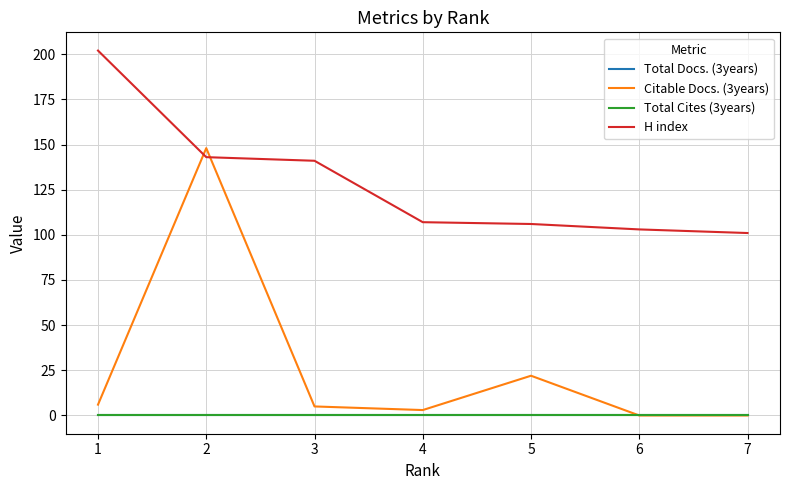

Which label corresponds to the largest value in the chart?

1